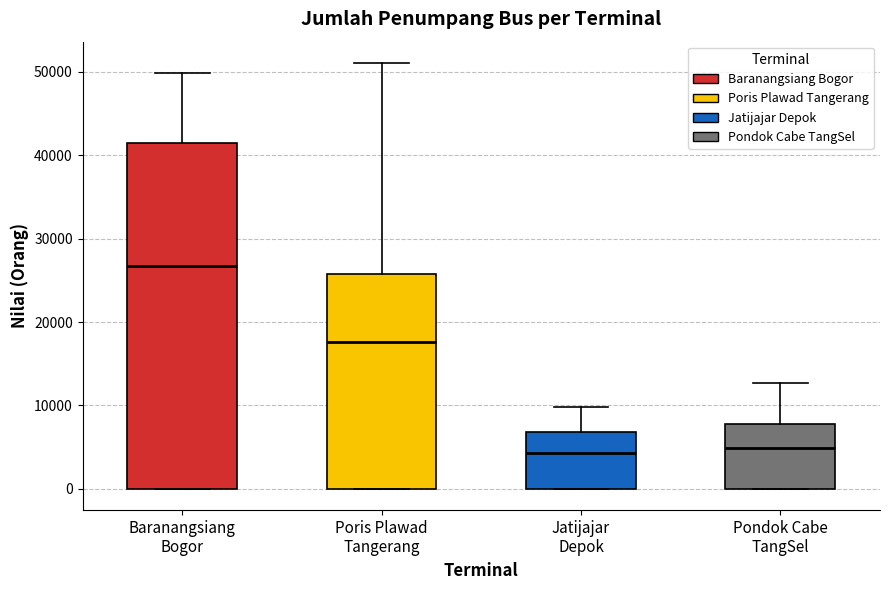

Reading left to right, transcribe this box plot: for each box, give where its median line is, the range the box spans, and where its two whiskers end, as read against the y-axis. The values are not printed on the chart, so give them approximately, as read against the axis.

Baranangsiang Bogor: median 27000, box 0 to 41000, whiskers 0 to 50000
Poris Plawad Tangerang: median 18000, box 0 to 26000, whiskers 0 to 51000
Jatijajar Depok: median 4000, box 0 to 7000, whiskers 0 to 10000
Pondok Cabe TangSel: median 5000, box 0 to 8000, whiskers 0 to 13000